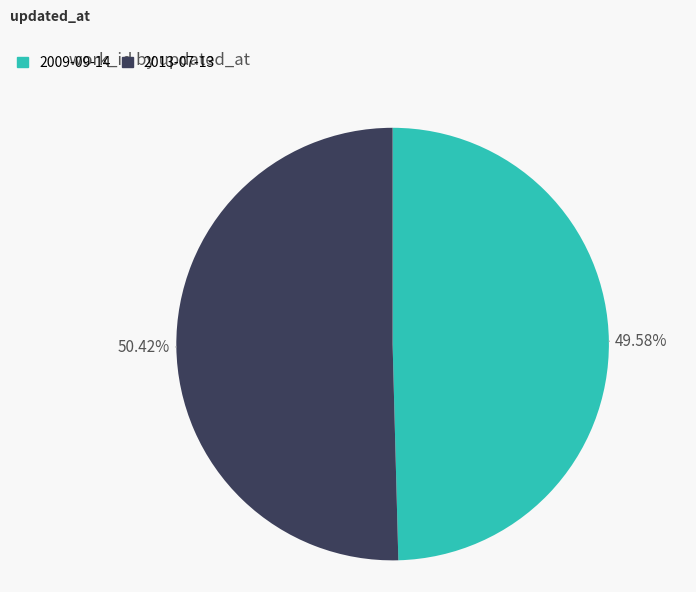

To the nearest percent, what percentage of the pie is 2013-07-13?

50%